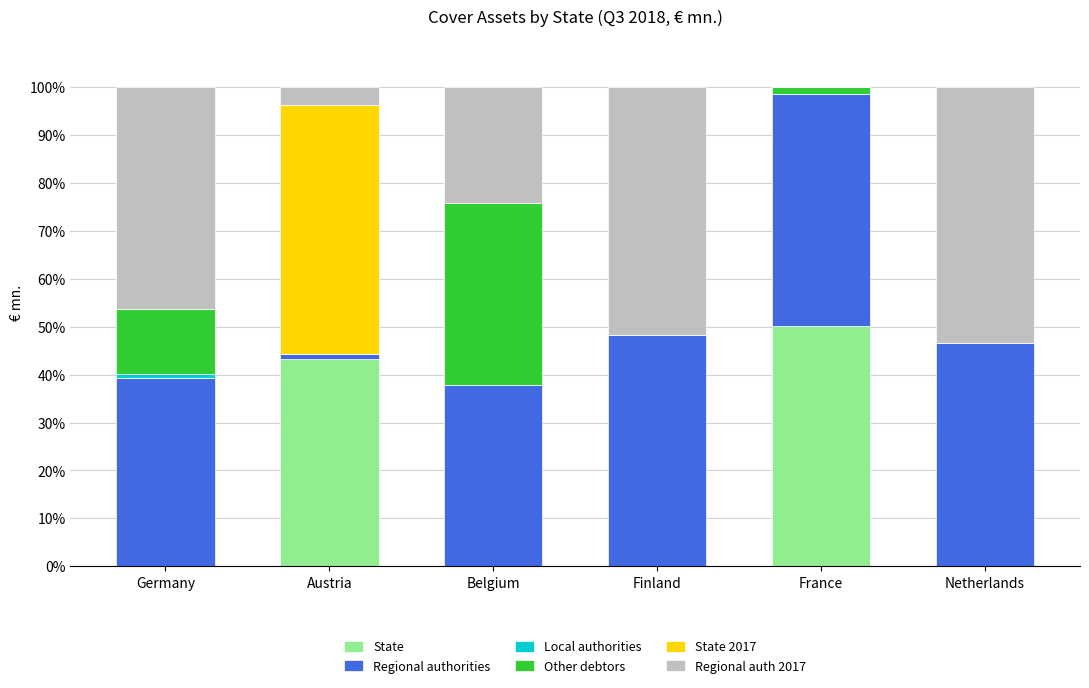

What is the sum of all State values?

93.5